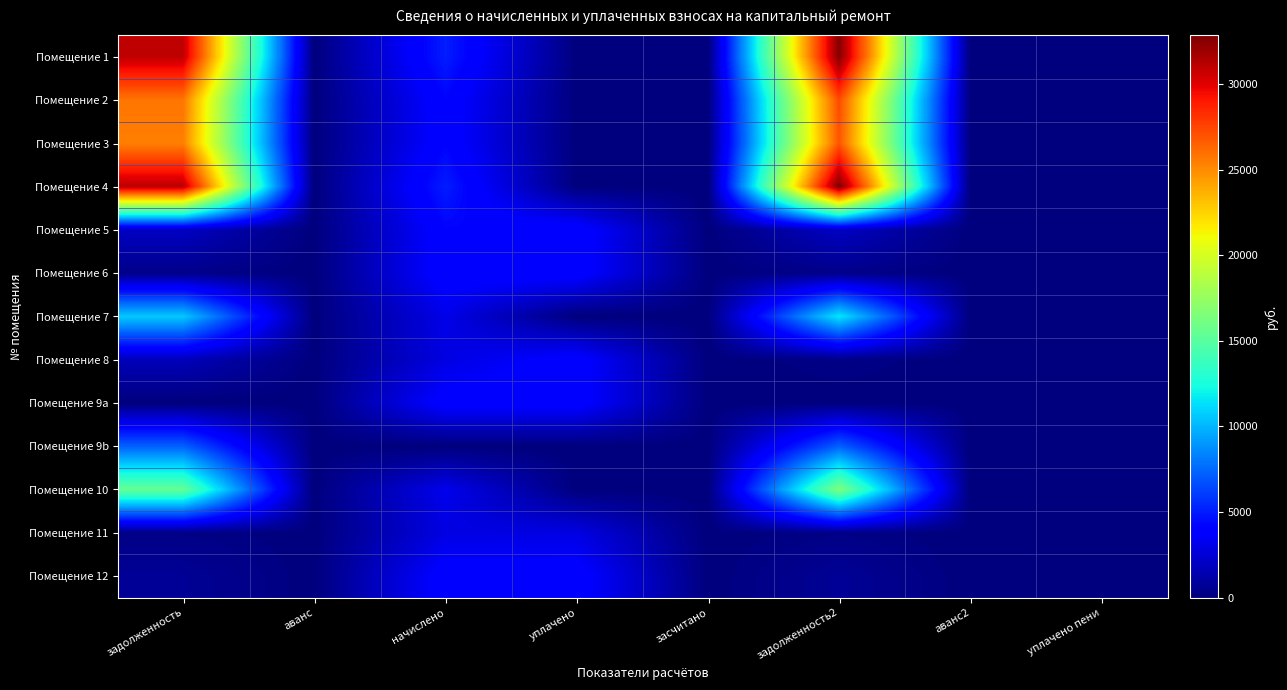

Reading left to right, transcribe all the data shown in this chart.

Помещение 1: задолженность=30914.8	аванс=0.0	начислено=5062.6	уплачено=0.0	засчитано=0.0	задолженность2=32682.4	аванс2=0.0	уплачено пени=0.0
Помещение 2: задолженность=25788.2	аванс=0.0	начислено=4223.0	уплачено=0.0	засчитано=0.0	задолженность2=27262.7	аванс2=0.0	уплачено пени=0.0
Помещение 3: задолженность=25443.2	аванс=0.0	начислено=4172.2	уплачено=0.0	засчитано=0.0	задолженность2=26899.9	аванс2=0.0	уплачено пени=0.0
Помещение 4: задолженность=31075.3	аванс=0.0	начислено=5049.8	уплачено=0.0	засчитано=0.0	задолженность2=32838.5	аванс2=0.0	уплачено пени=0.0
Помещение 5: задолженность=1999.2	аванс=0.0	начислено=4197.6	уплачено=4197.6	засчитано=0.0	задолженность2=2010.6	аванс2=0.0	уплачено пени=0.0
Помещение 6: задолженность=348.7	аванс=0.0	начислено=4184.9	уплачено=4184.9	засчитано=0.0	задолженность2=348.7	аванс2=0.0	уплачено пени=0.0
Помещение 7: задолженность=10652.7	аванс=0.0	начислено=3059.2	уплачено=0.0	засчитано=0.0	задолженность2=11596.0	аванс2=0.0	уплачено пени=0.0
Помещение 8: задолженность=1699.2	аванс=0.0	начислено=2874.7	уплачено=4072.5	засчитано=0.0	задолженность2=248.2	аванс2=0.0	уплачено пени=72.8
Помещение 9a: задолженность=0.0	аванс=0.0	начислено=4121.3	уплачено=4121.3	засчитано=0.0	задолженность2=0.0	аванс2=0.0	уплачено пени=0.0
Помещение 9b: задолженность=7261.5	аванс=0.0	начислено=0.0	уплачено=0.0	засчитано=0.0	задолженность2=7261.5	аванс2=0.0	уплачено пени=0.0
Помещение 10: задолженность=15484.6	аванс=0.0	начислено=3154.6	уплачено=0.0	засчитано=0.0	задолженность2=16525.4	аванс2=0.0	уплачено пени=0.0
Помещение 11: задолженность=241.2	аванс=0.0	начислено=2893.8	уплачено=2893.8	засчитано=0.0	задолженность2=241.2	аванс2=0.0	уплачено пени=0.0
Помещение 12: задолженность=679.1	аванс=0.0	начислено=4095.8	уплачено=4121.7	засчитано=0.0	задолженность2=696.4	аванс2=0.0	уплачено пени=0.0